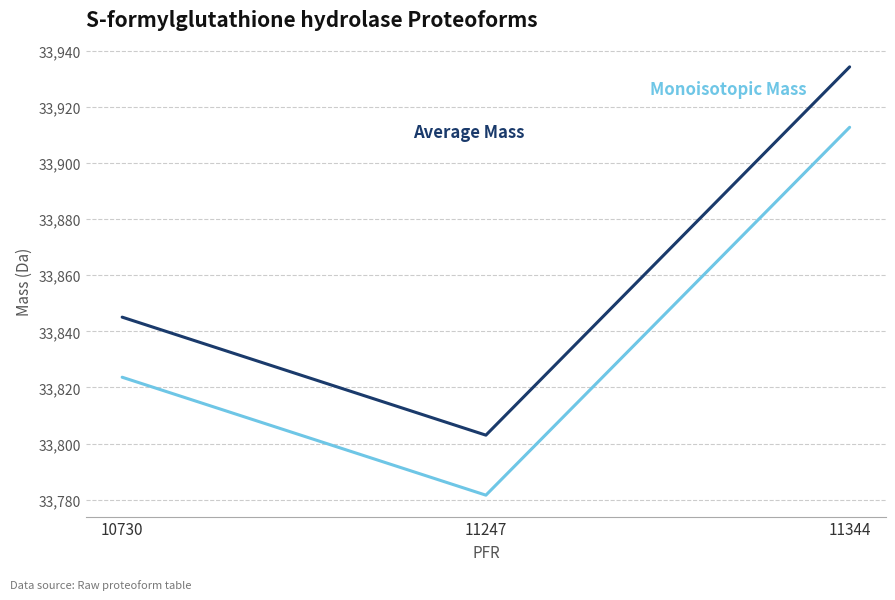

At which category does the chart reach its minimum across all series?

11247